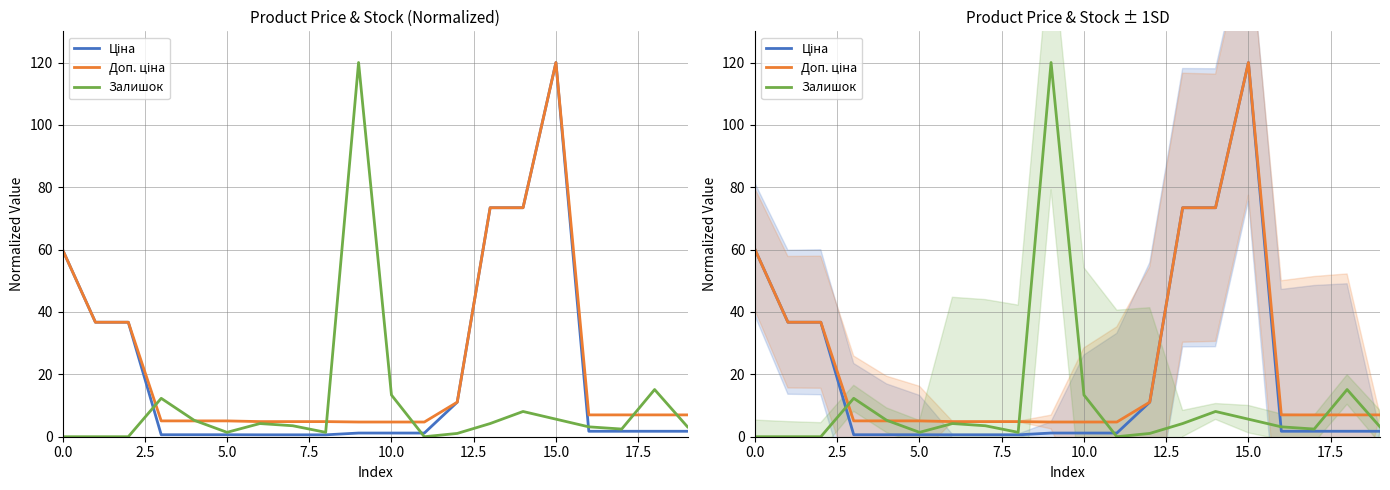

How many distinct data groups are displayed?

3